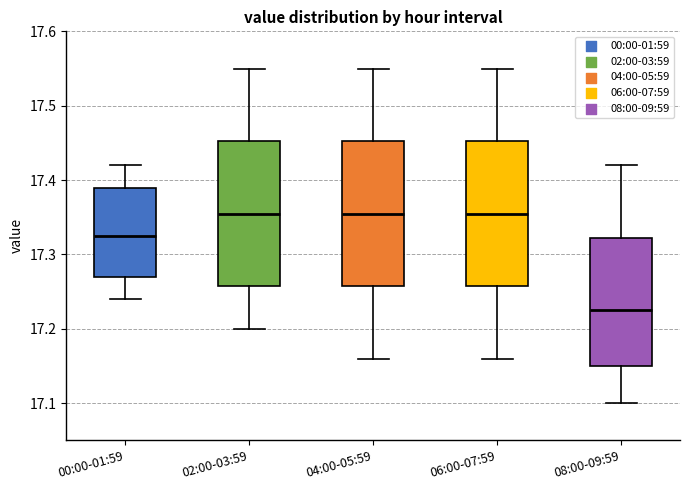

Reading left to right, transcribe this box plot: for each box, give where its median line is, the range the box spans, and where its two whiskers end, as read against the y-axis. The values are not printed on the chart, so give them approximately, as read against the axis.

00:00-01:59: median 17.33, box 17.27 to 17.39, whiskers 17.24 to 17.42
02:00-03:59: median 17.36, box 17.26 to 17.45, whiskers 17.20 to 17.55
04:00-05:59: median 17.36, box 17.26 to 17.45, whiskers 17.16 to 17.55
06:00-07:59: median 17.36, box 17.26 to 17.45, whiskers 17.16 to 17.55
08:00-09:59: median 17.23, box 17.15 to 17.32, whiskers 17.10 to 17.42